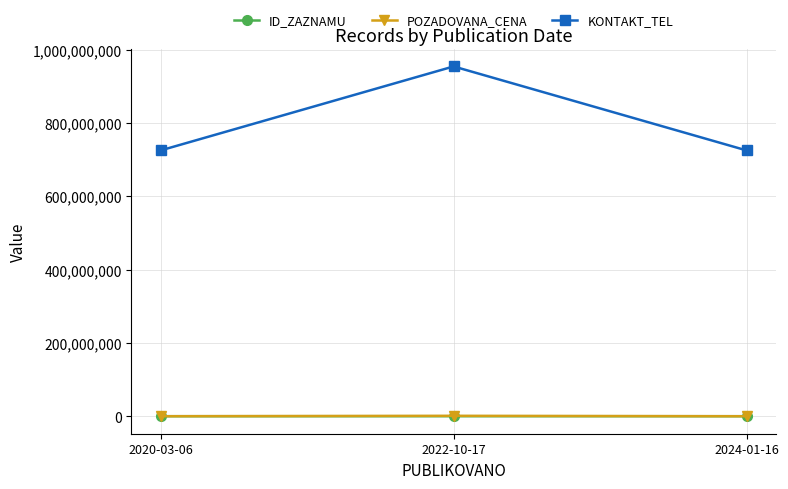

Is the value of KONTAKT_TEL at 2022-10-17 greater than the value of ID_ZAZNAMU at 2020-03-06?

Yes